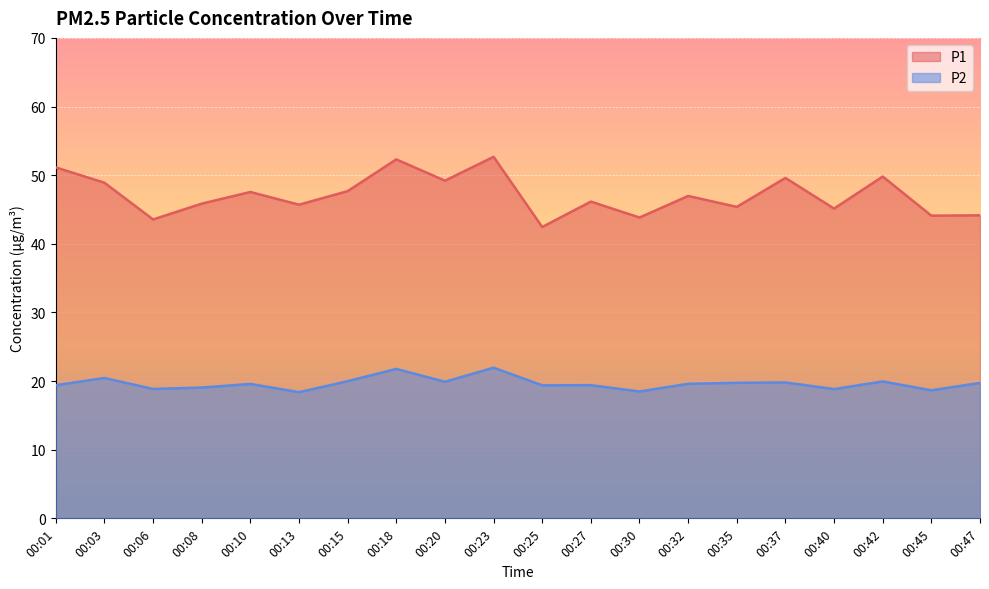

What is the difference between the maximum and minimum values in the P2 series?

3.6